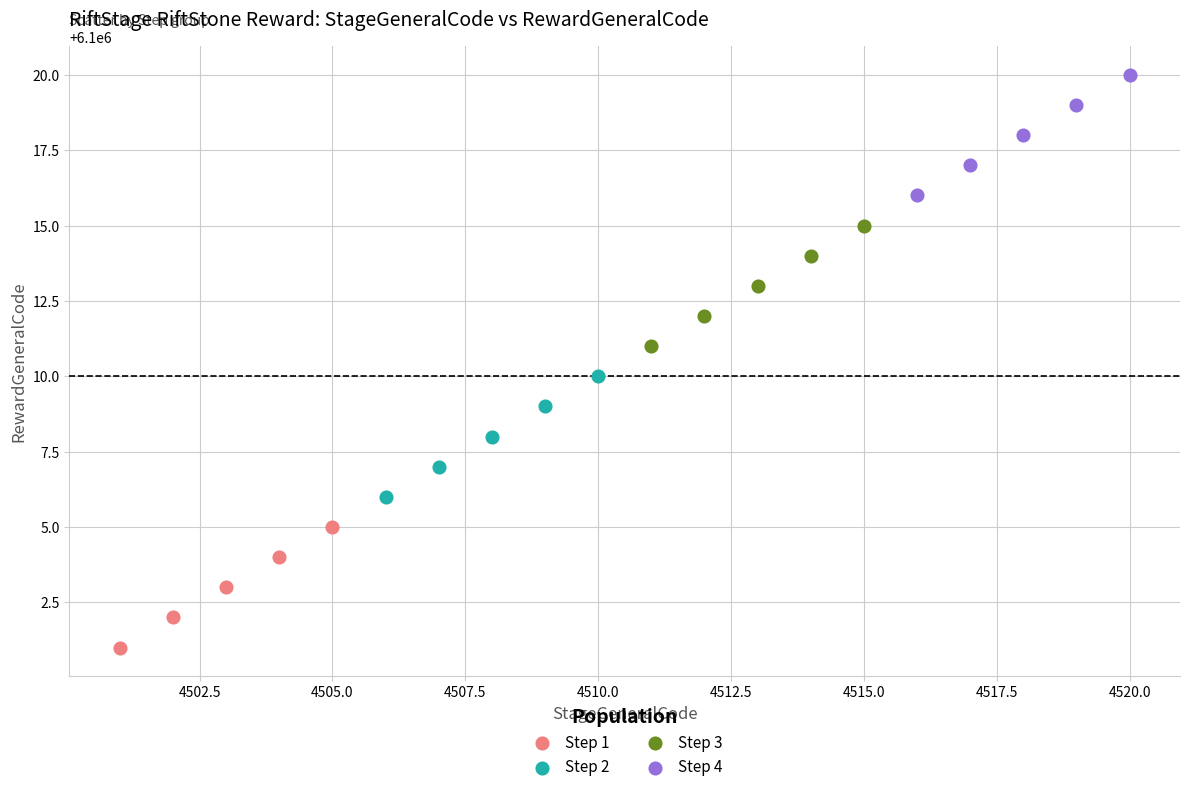

Which series reaches the minimum Y coordinate?

Step 1